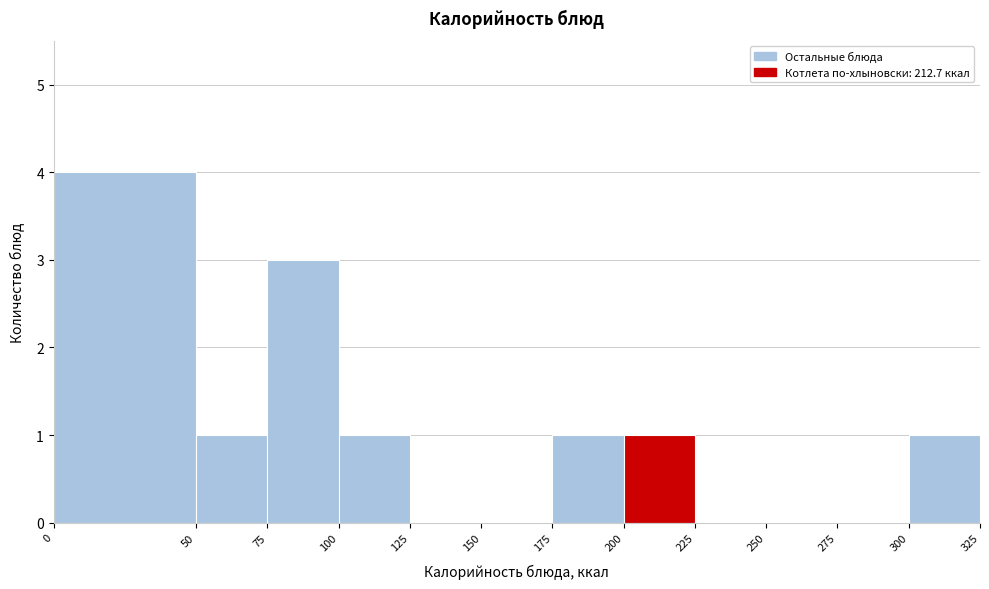

Reading left to right, list every bar in this chart as the range it spans on the x-axis followed by its height. The values are not printed on the chart, so give them approximately, as read against the axis.

0 to 50: 4
50 to 75: 1
75 to 100: 3
100 to 125: 1
125 to 150: 0
150 to 175: 0
175 to 200: 1
200 to 225: 1
225 to 250: 0
250 to 275: 0
275 to 300: 0
300 to 325: 1